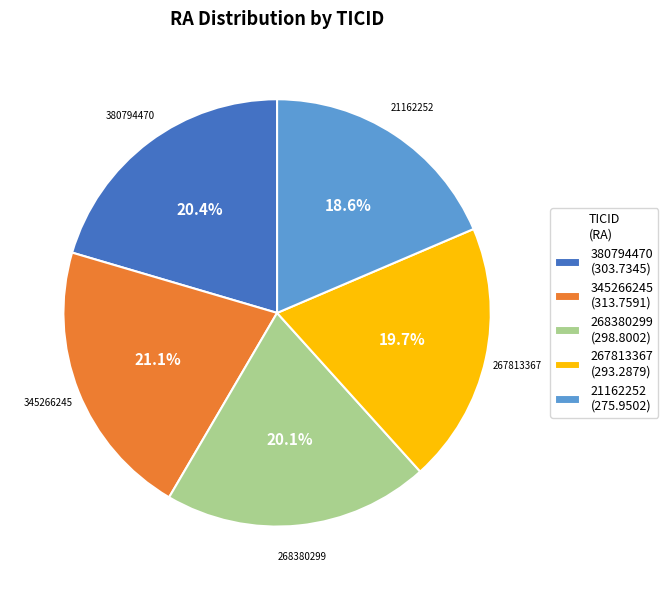

Which category has the smallest portion of the pie?

21162252